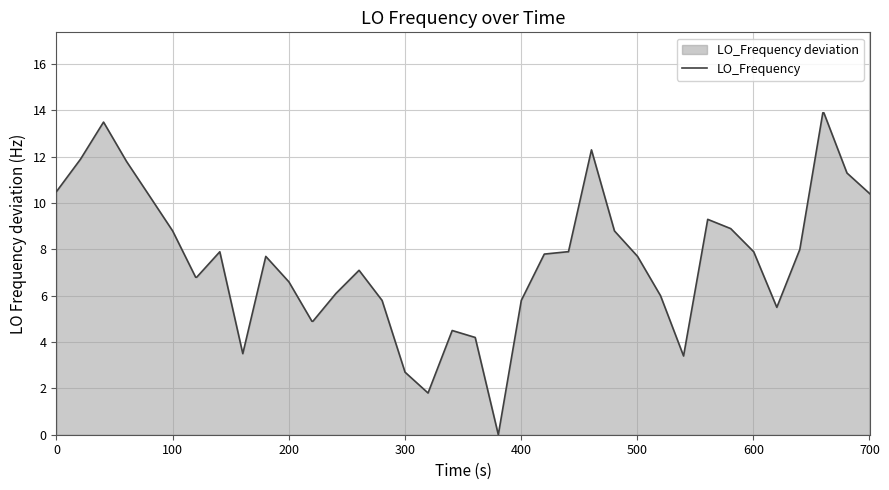

What is the difference between the maximum and minimum values?

13.9